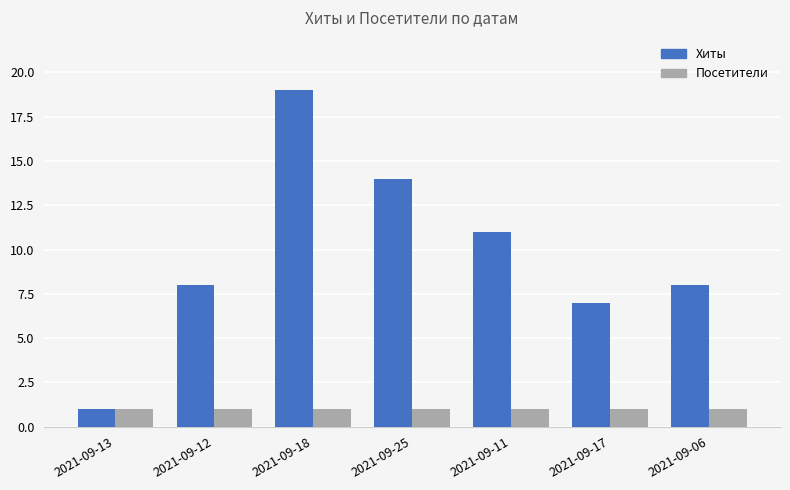

At 2021-09-18, list the series in order from smallest to largest.

Посетители, Хиты